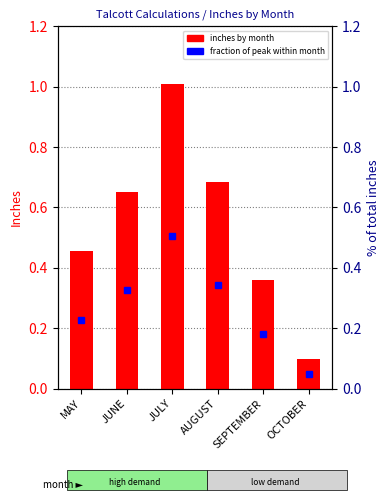

What is the label of the 2nd bar from the right?

SEPTEMBER